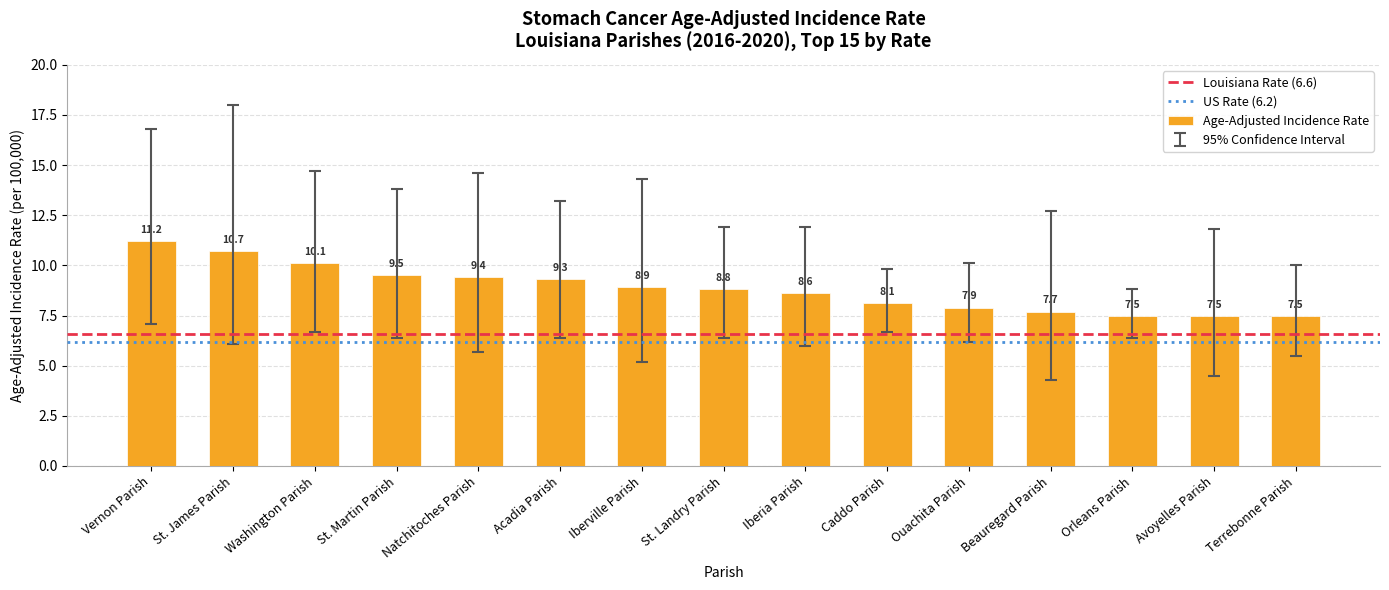

What is the sum of the values at Iberia Parish and St. Martin Parish?

18.1